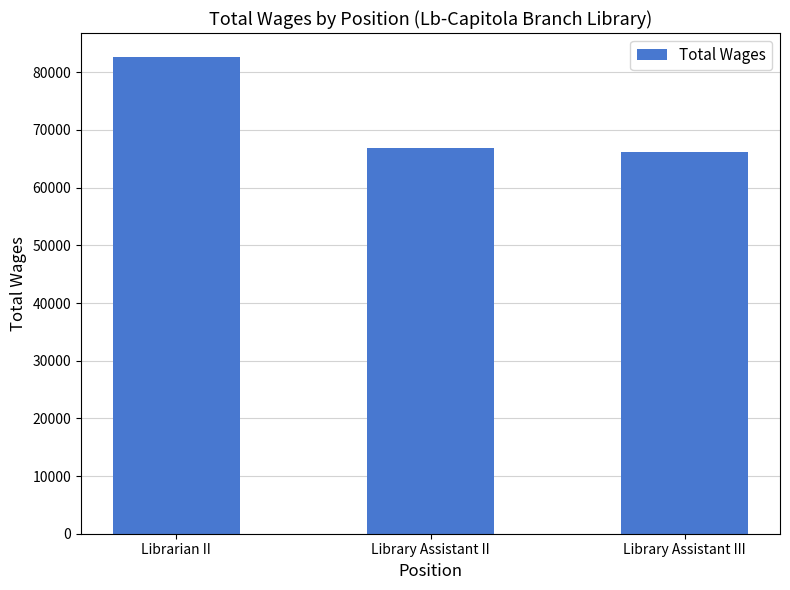

What is the sum of the values at Library Assistant III and Library Assistant II?

132985